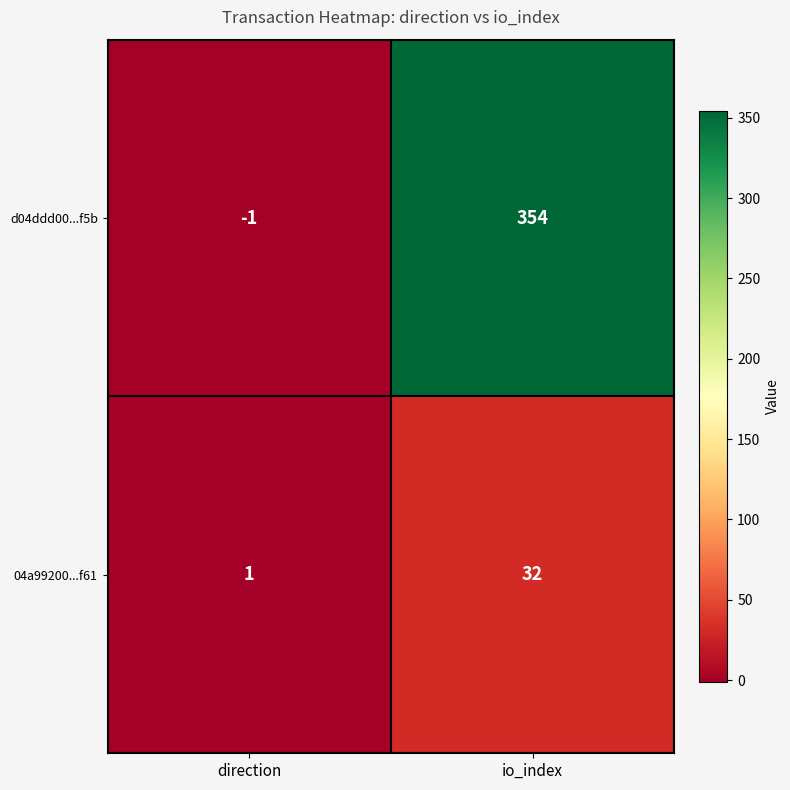

What value does the d04ddd00...f5b series have at io_index, to the nearest 10?

350